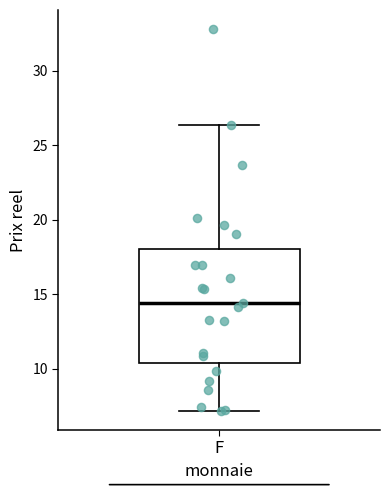

Transcribe this box plot: give where the median line is, the range the box spans, and where the two whiskers end, as read against the y-axis. The values are not printed on the chart, so give them approximately, as read against the axis.

median 14.5, box 10.5 to 18.0, whiskers 7.0 to 26.5